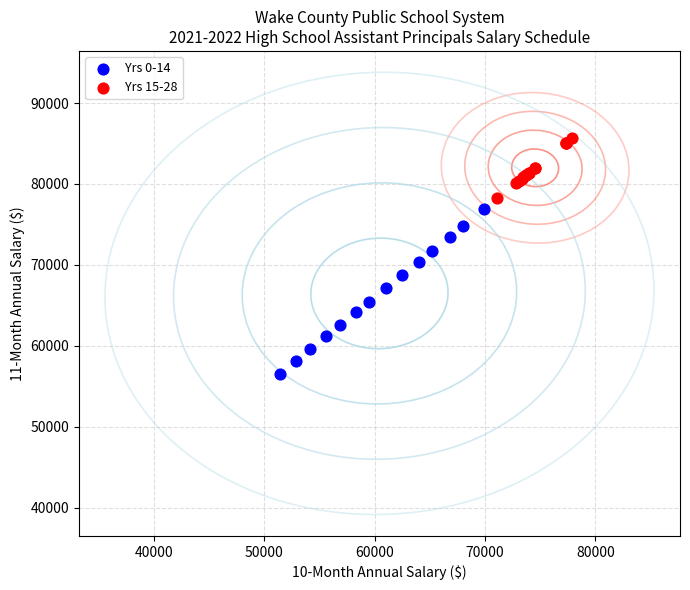

Which series has the largest Y range (max minus min)?

Yrs 0-14